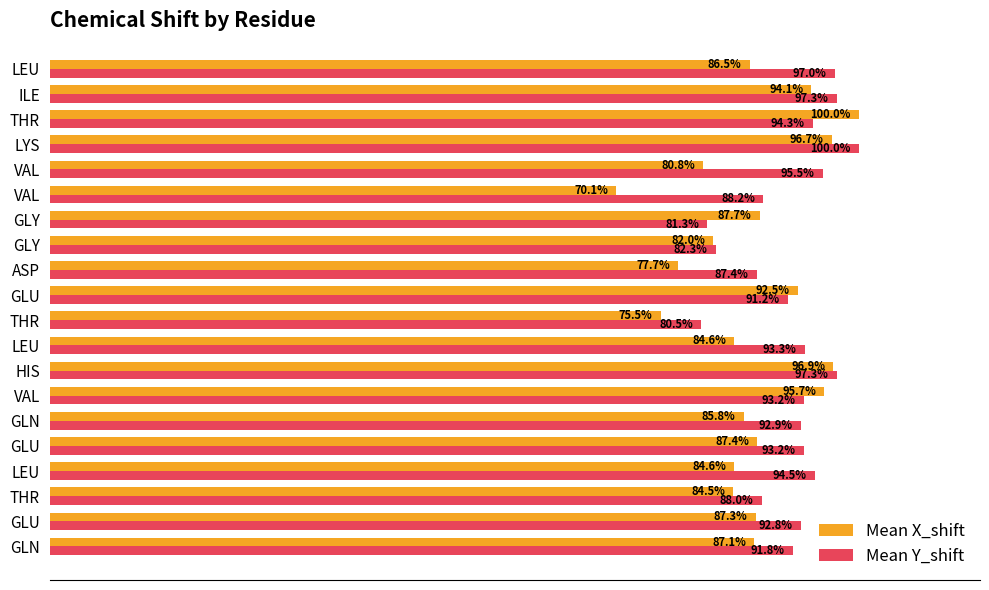

What are all the series names shown in the legend?

Mean X_shift, Mean Y_shift